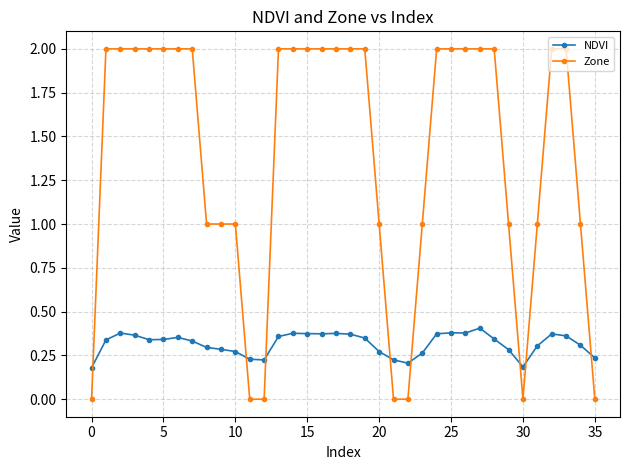

What are all the series names shown in the legend?

NDVI, Zone